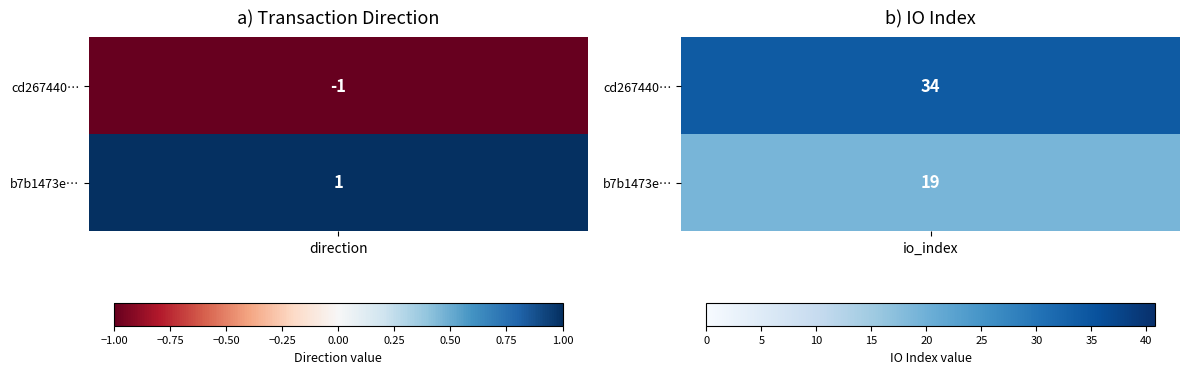

What is the difference between the maximum and minimum values in the b7b1473e58e25ca62d675fec8e178b5de40f03b series?

18